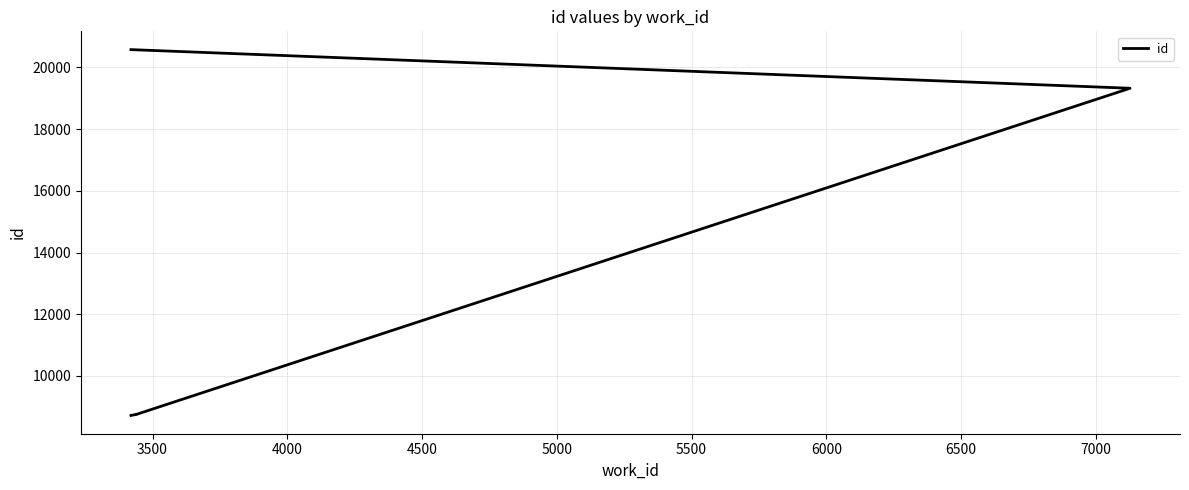

Does the chart have visible grid lines?

Yes